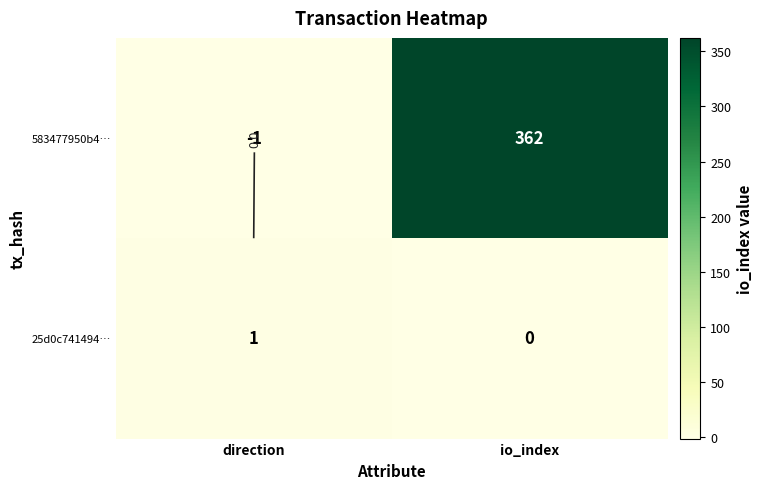

Which series has the largest total across all categories?

583477950b4…